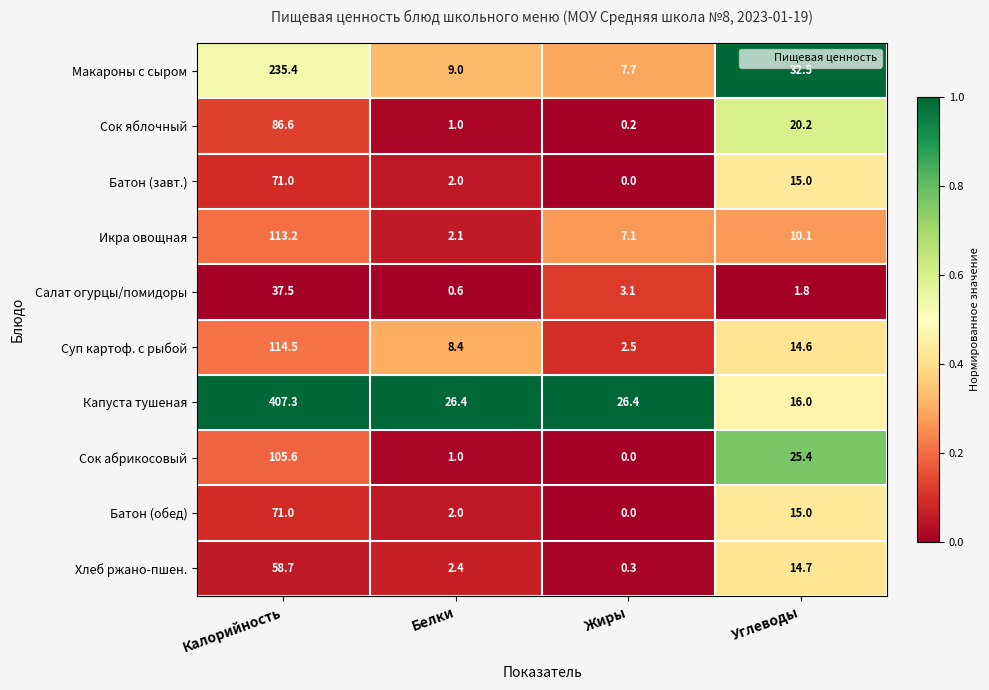

What is the difference between the second highest and second lowest values in the Макароны с сыром series?

23.5